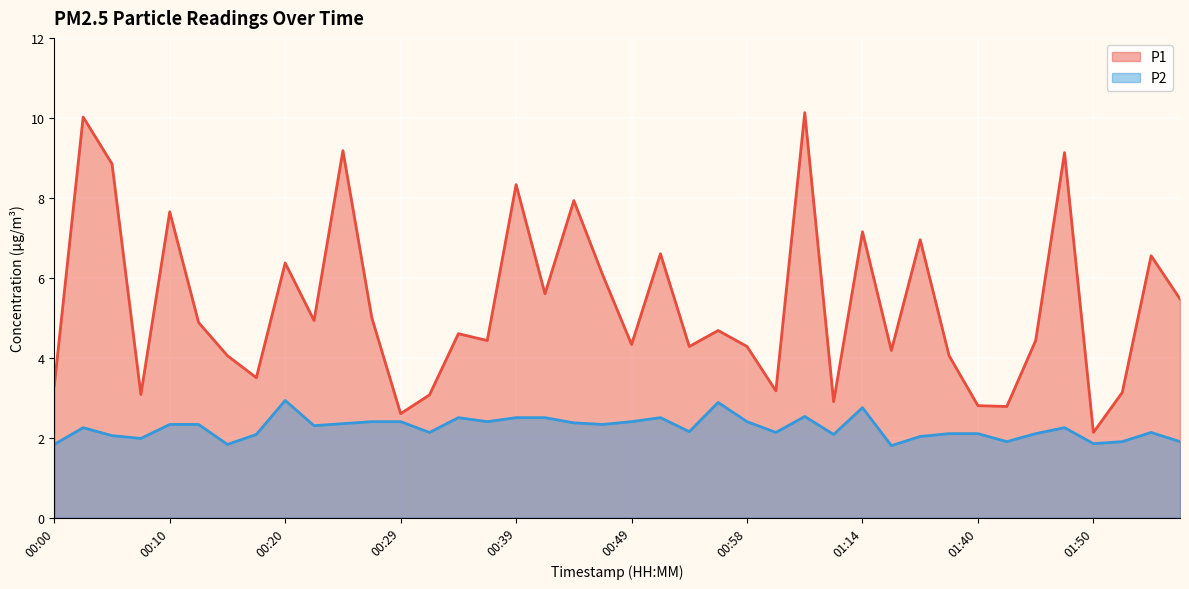

True or false: P2 line and P1 line intersect in this chart.

False